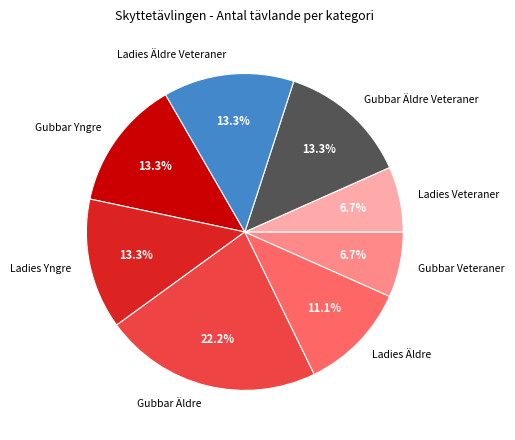

To the nearest percent, what is the average slice percentage?

12%